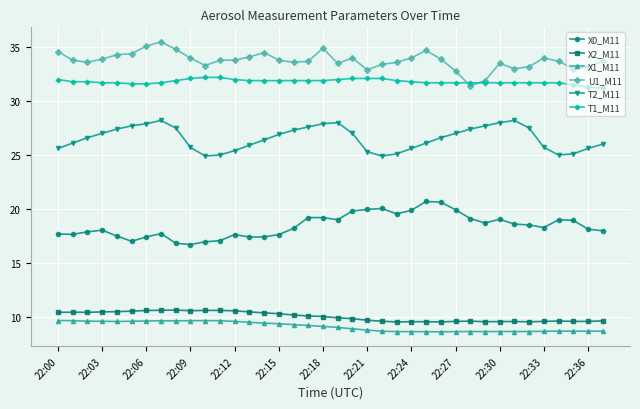

What is the highest value of the T1_M11 series?

32.2